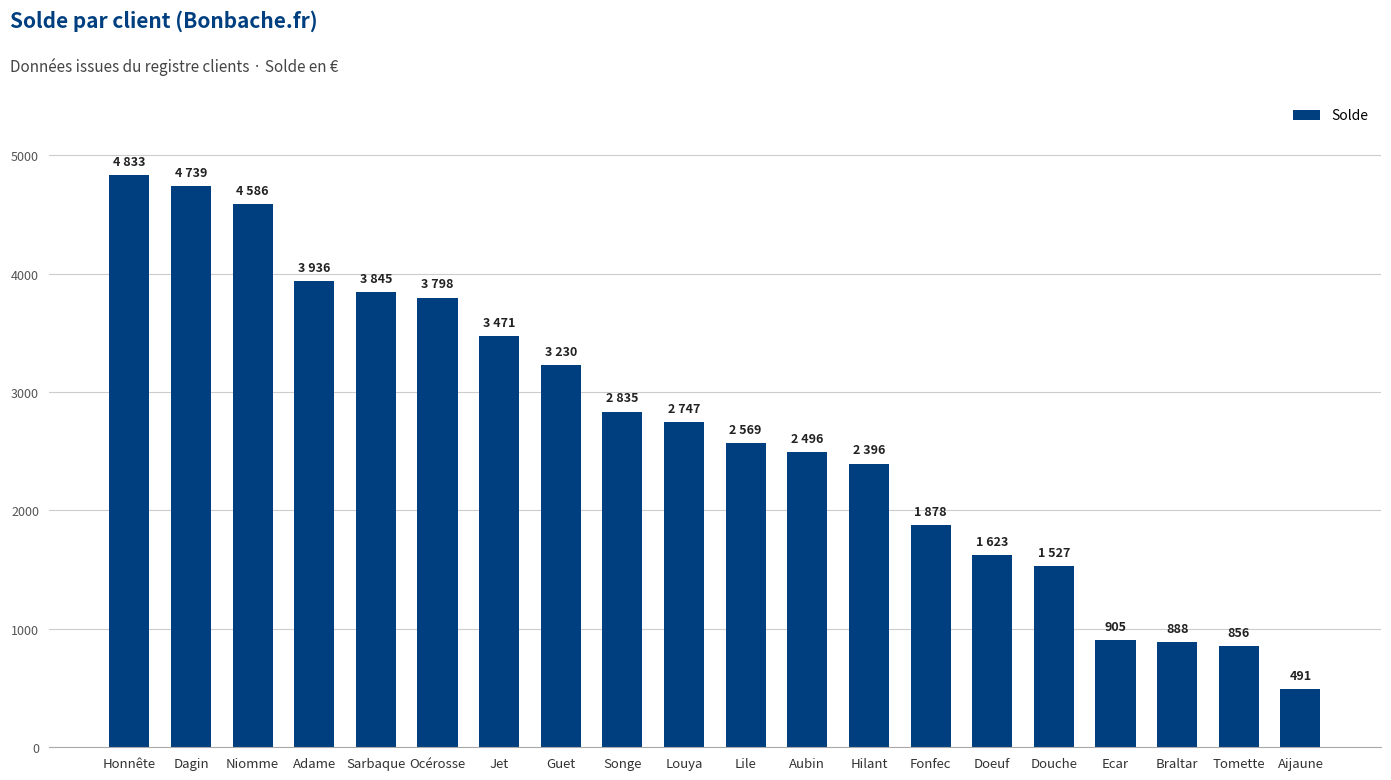

At which label does the data first exceed 2747?

Honnête